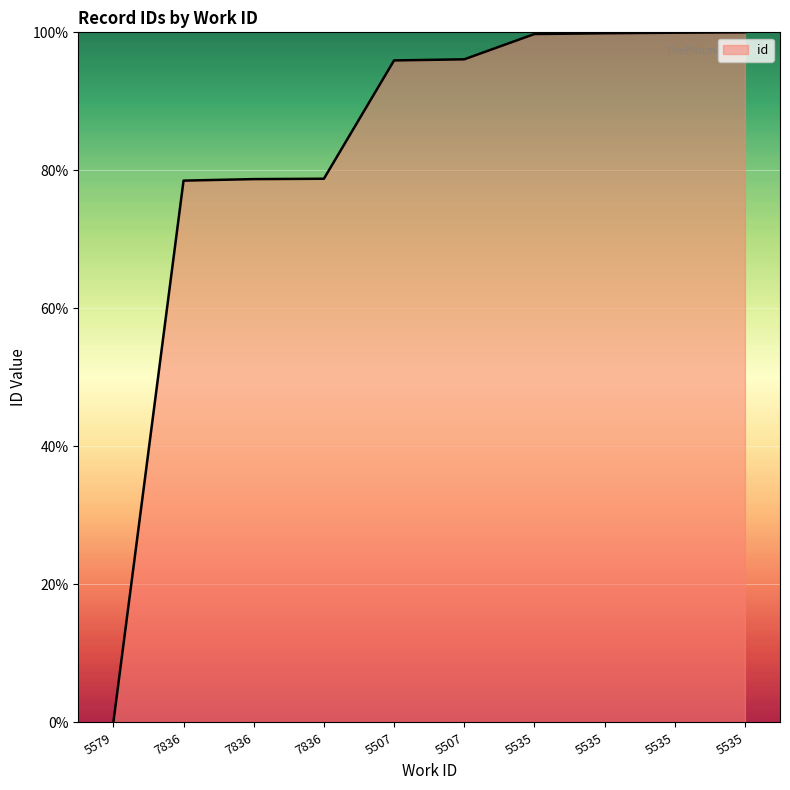

True or false: the data shows 78.7 at 7836.

True